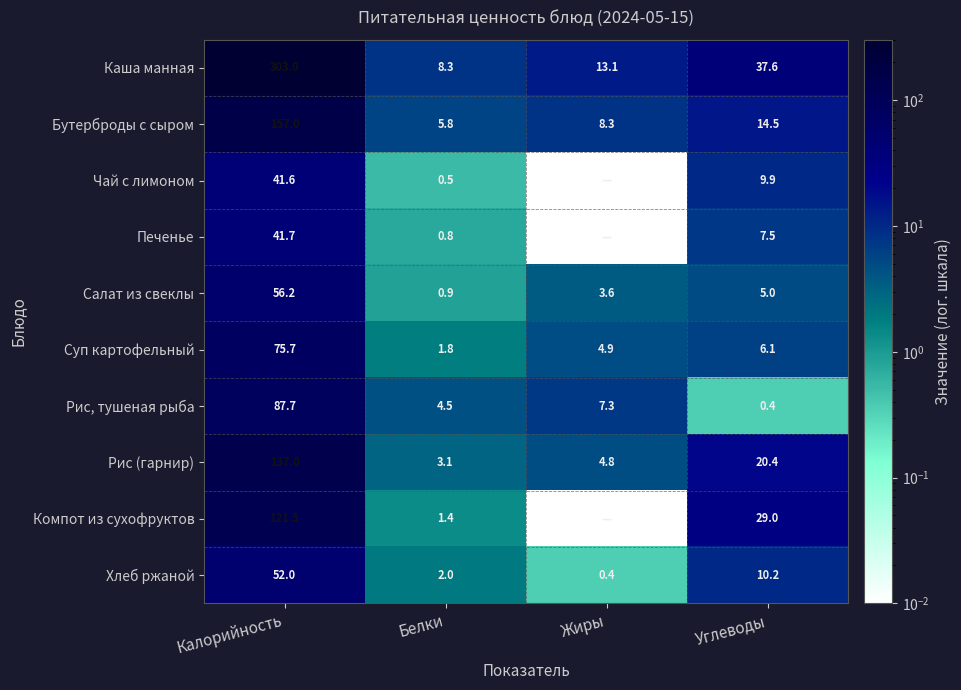

Is it true that Чай с лимоном equals 41.6 at Калорийность?

True